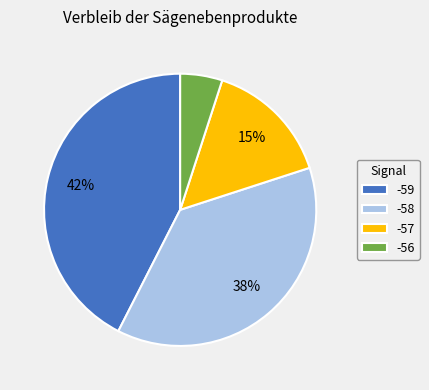

To the nearest percent, what is the average slice percentage?

25%